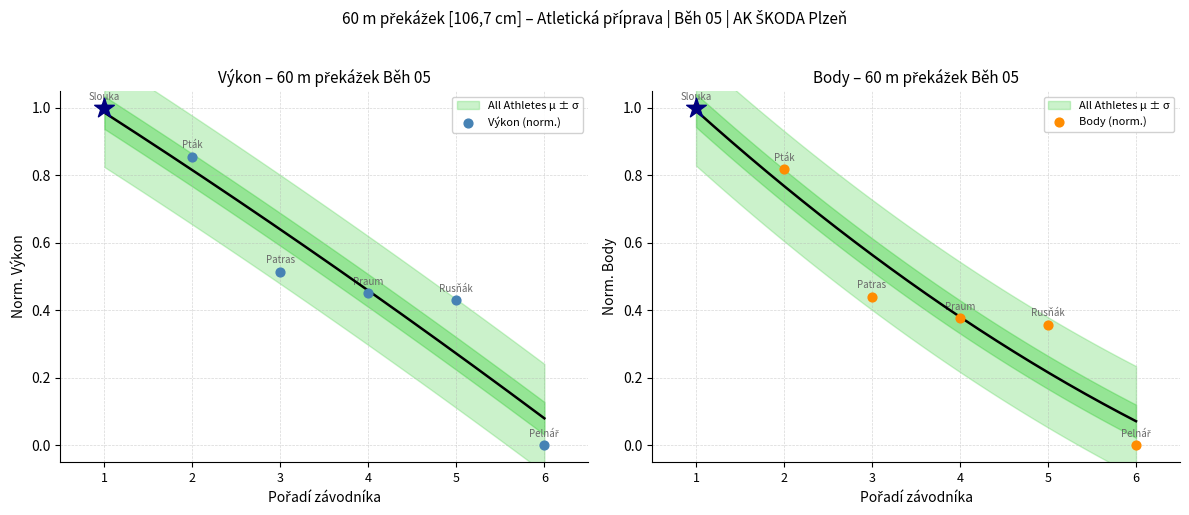

Which series has the largest Y range (max minus min)?

Výkon (norm.)